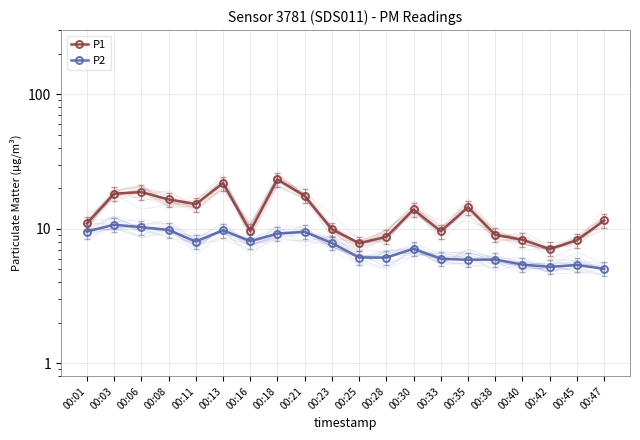

At how many categories does at least one series exceed 21?

2